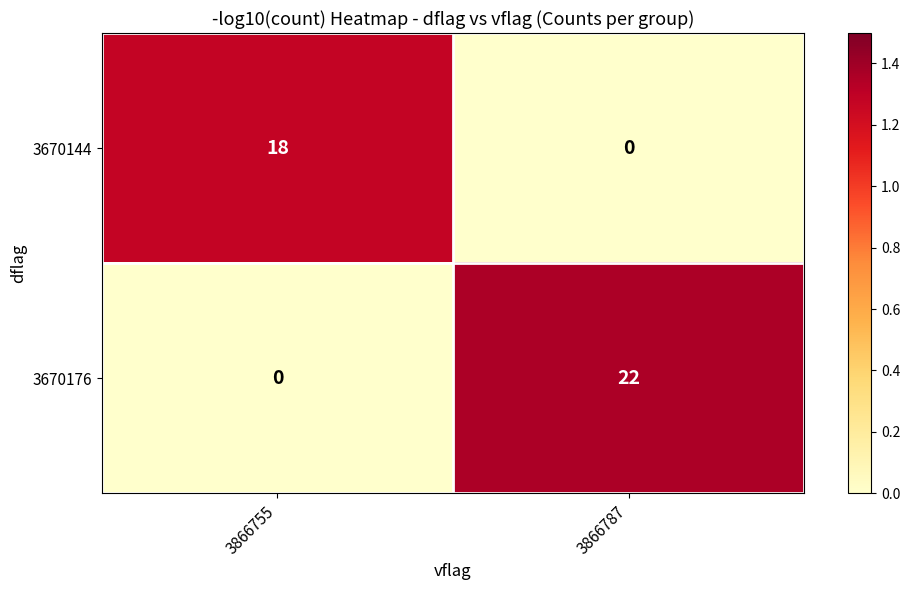

What is the maximum value shown in the chart?

22